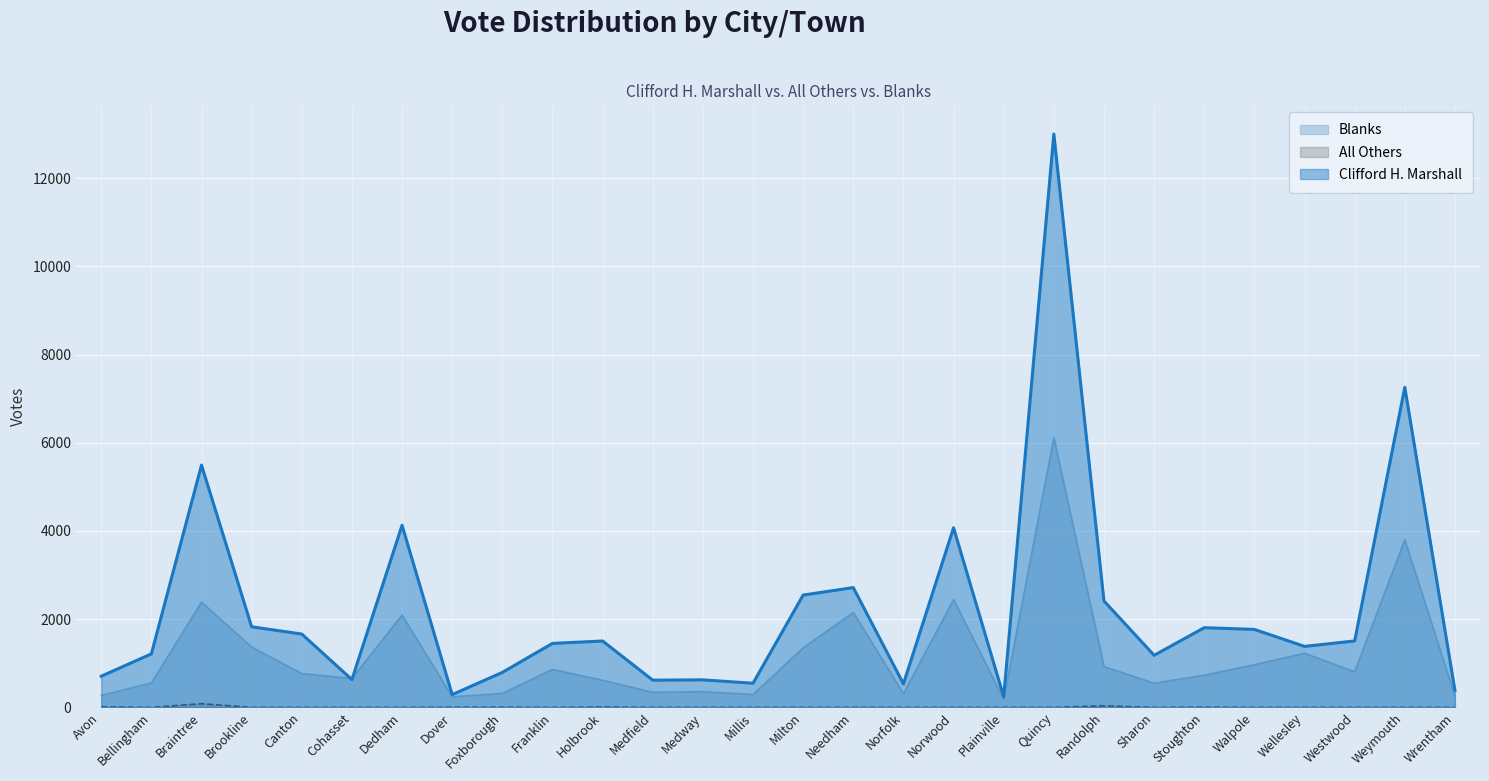

The value of Clifford H. Marshall at Randolph is 1291. True or false?

False